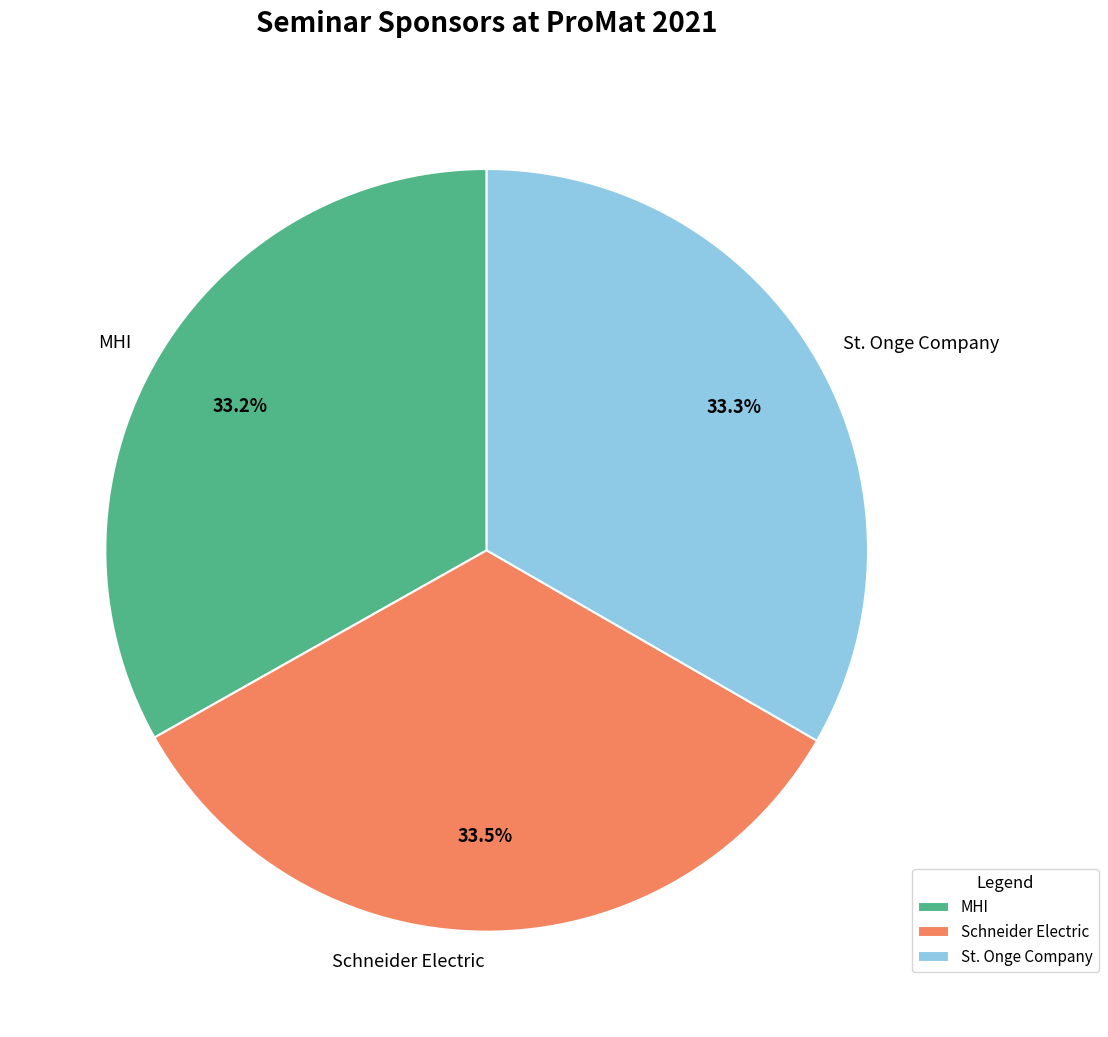

Count the number of slices in the pie.

3